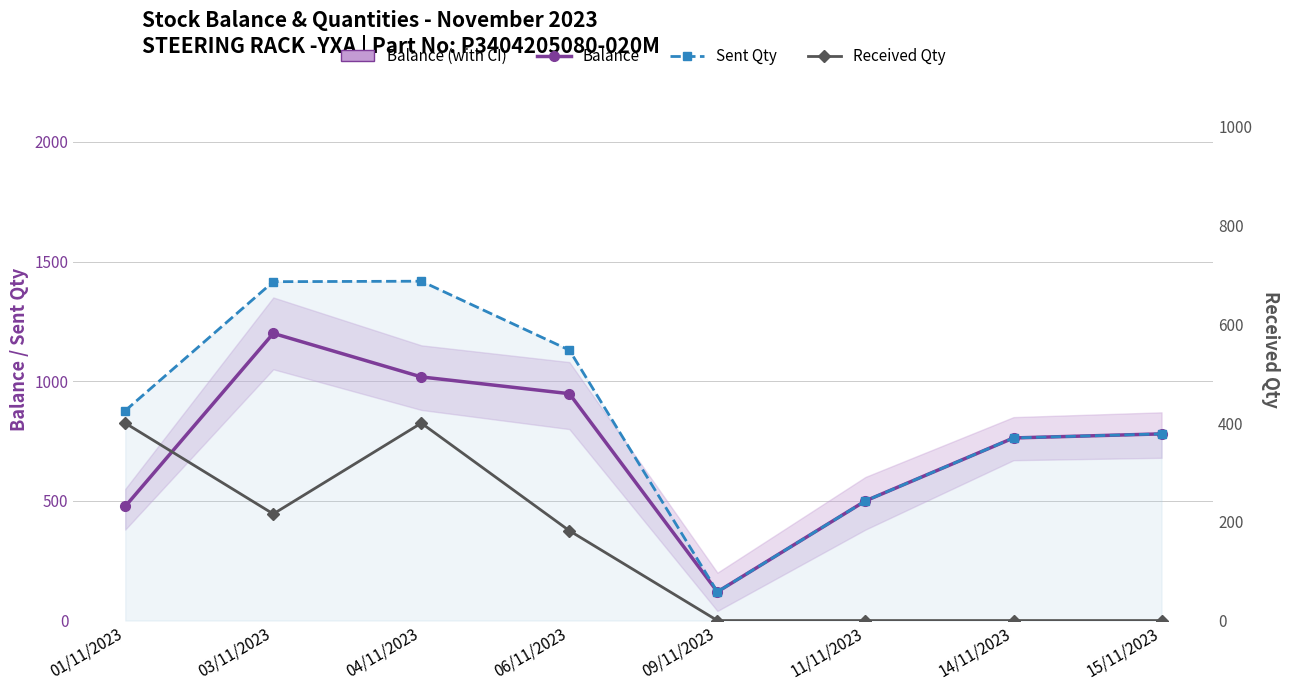

True or false: Sent Qty has a value of 180 at 09/11/2023.

False